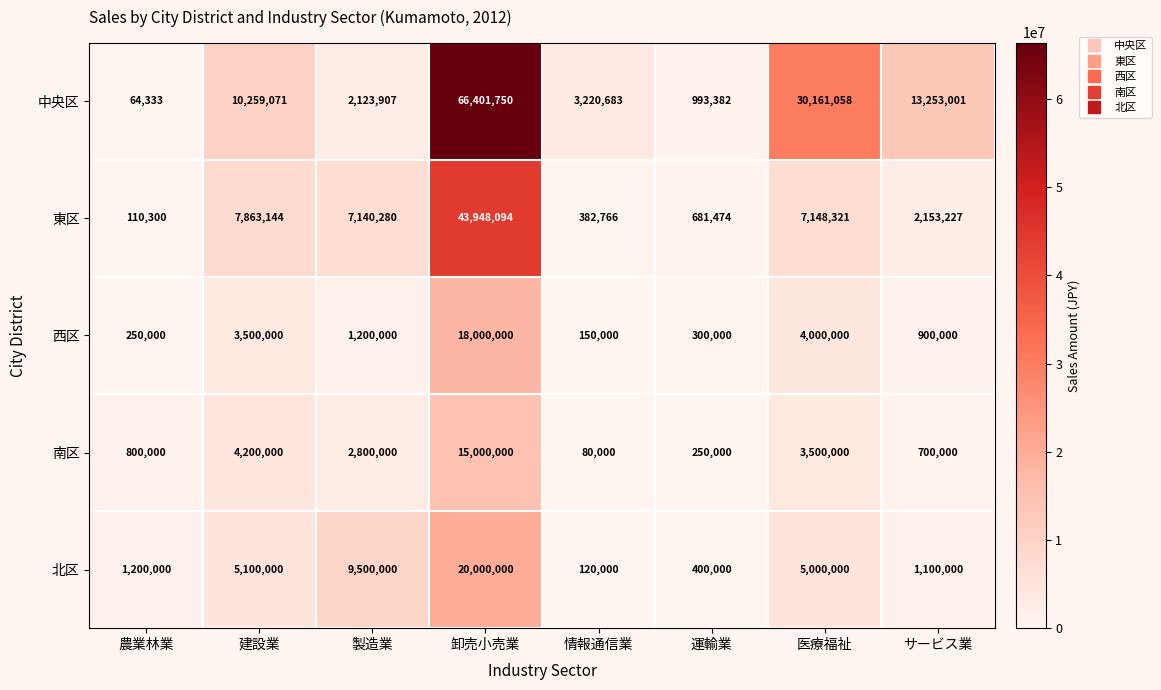

The value of 南区 at 卸売小売業 is 23713322. True or false?

False